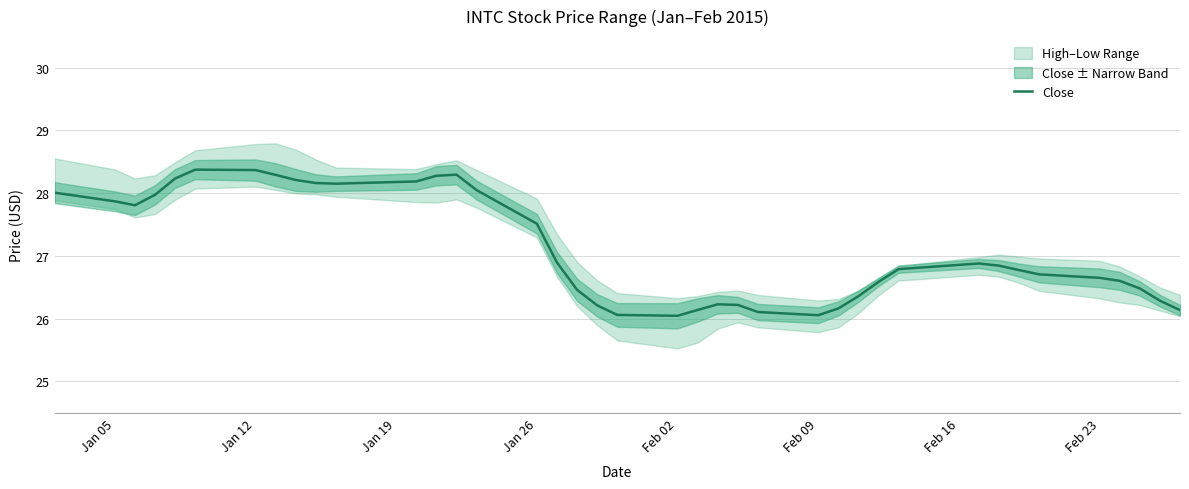

What is the smallest value displayed?

26.0